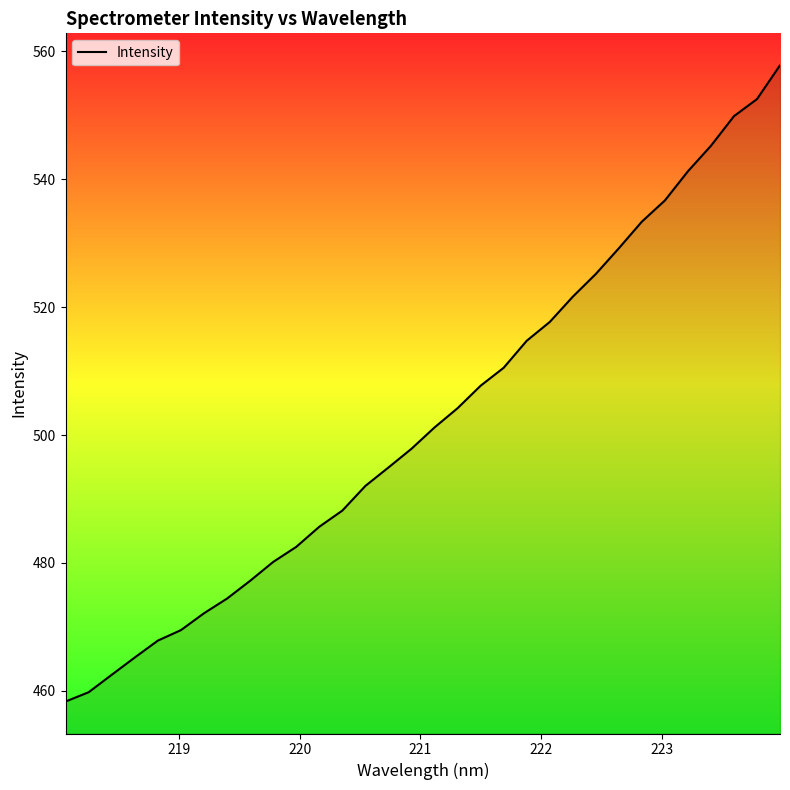

Count the number of categories in the chart.

32